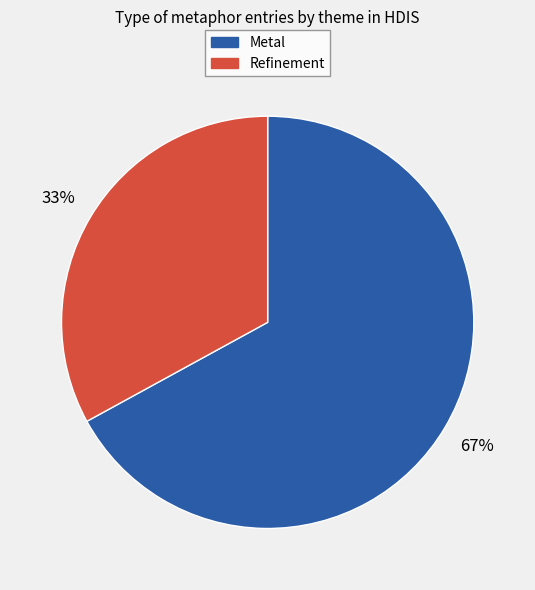

Is there any slice that represents more than half of the pie?

Yes